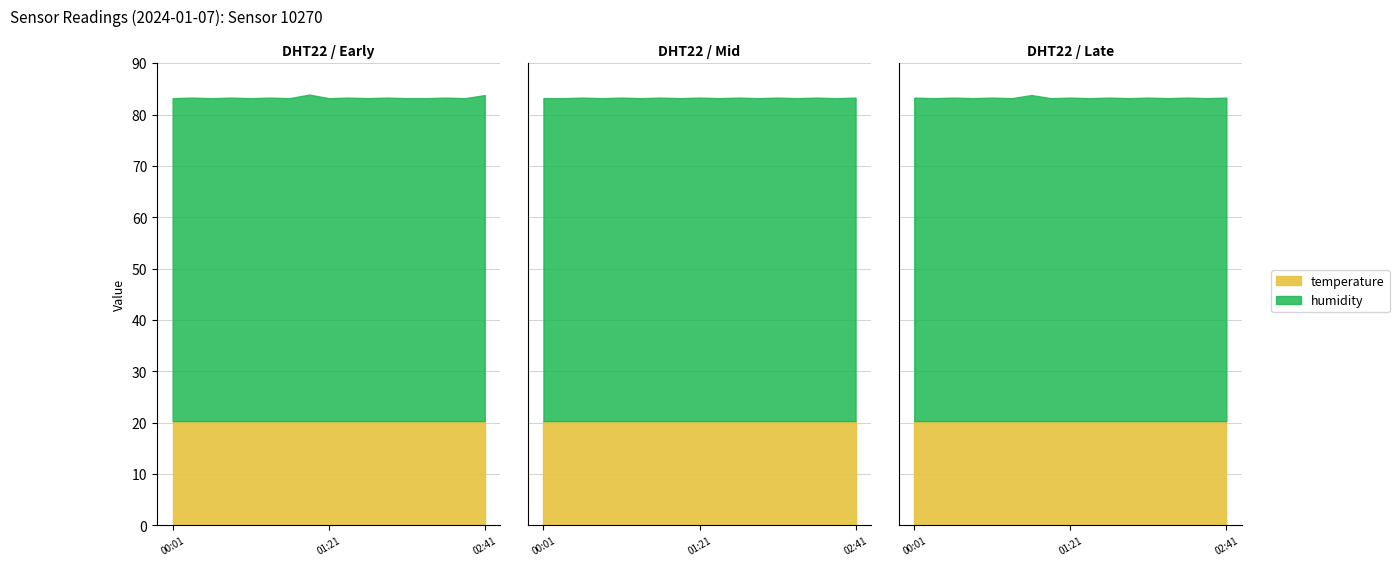

What is the difference between the maximum and second lowest values in the humidity series?

0.7